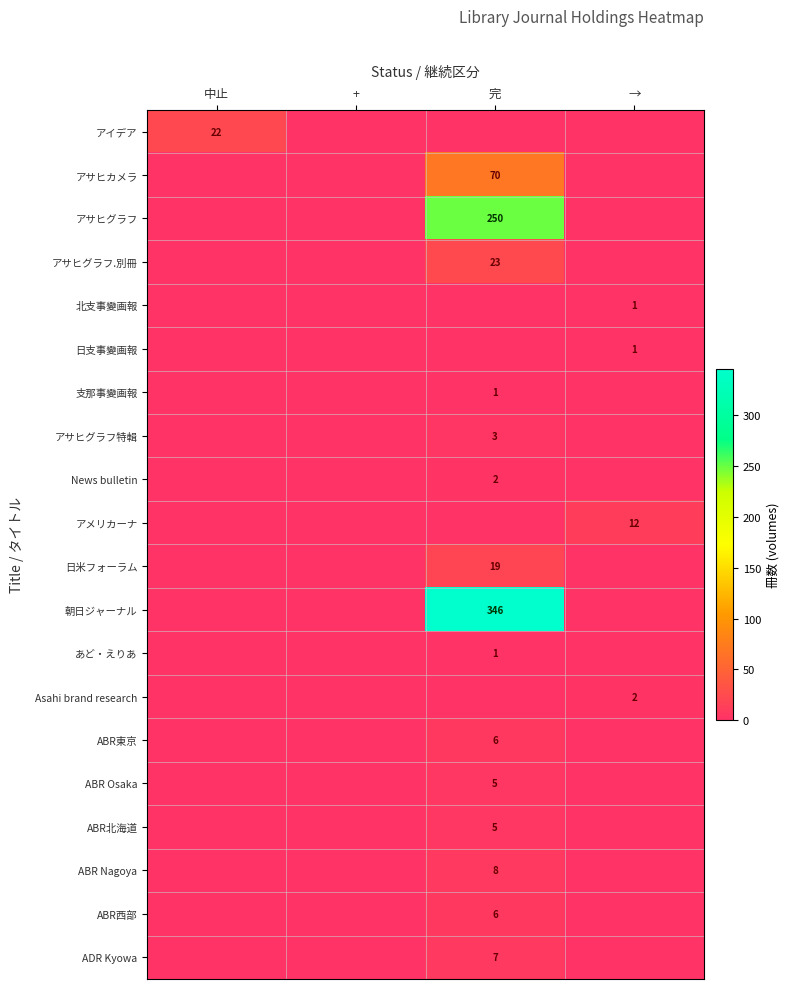

Is it true that アサヒグラフ特輯 equals 4 at 完?

False